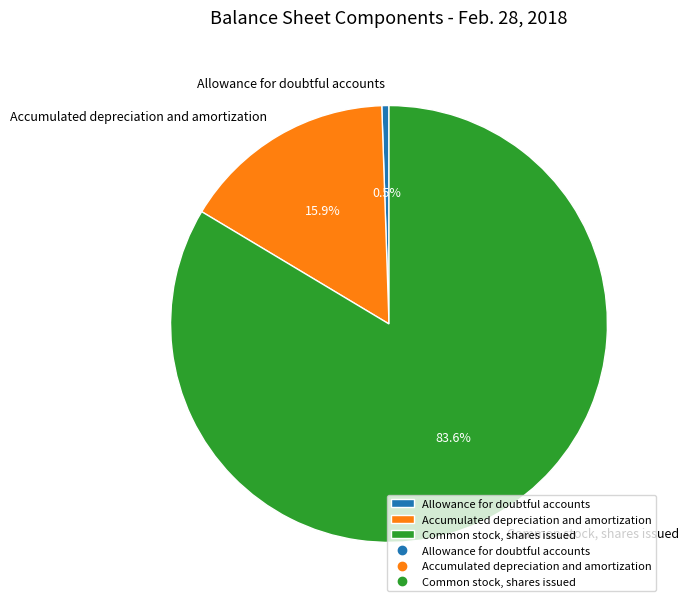

Which slice is the largest?

Common stock, shares issued